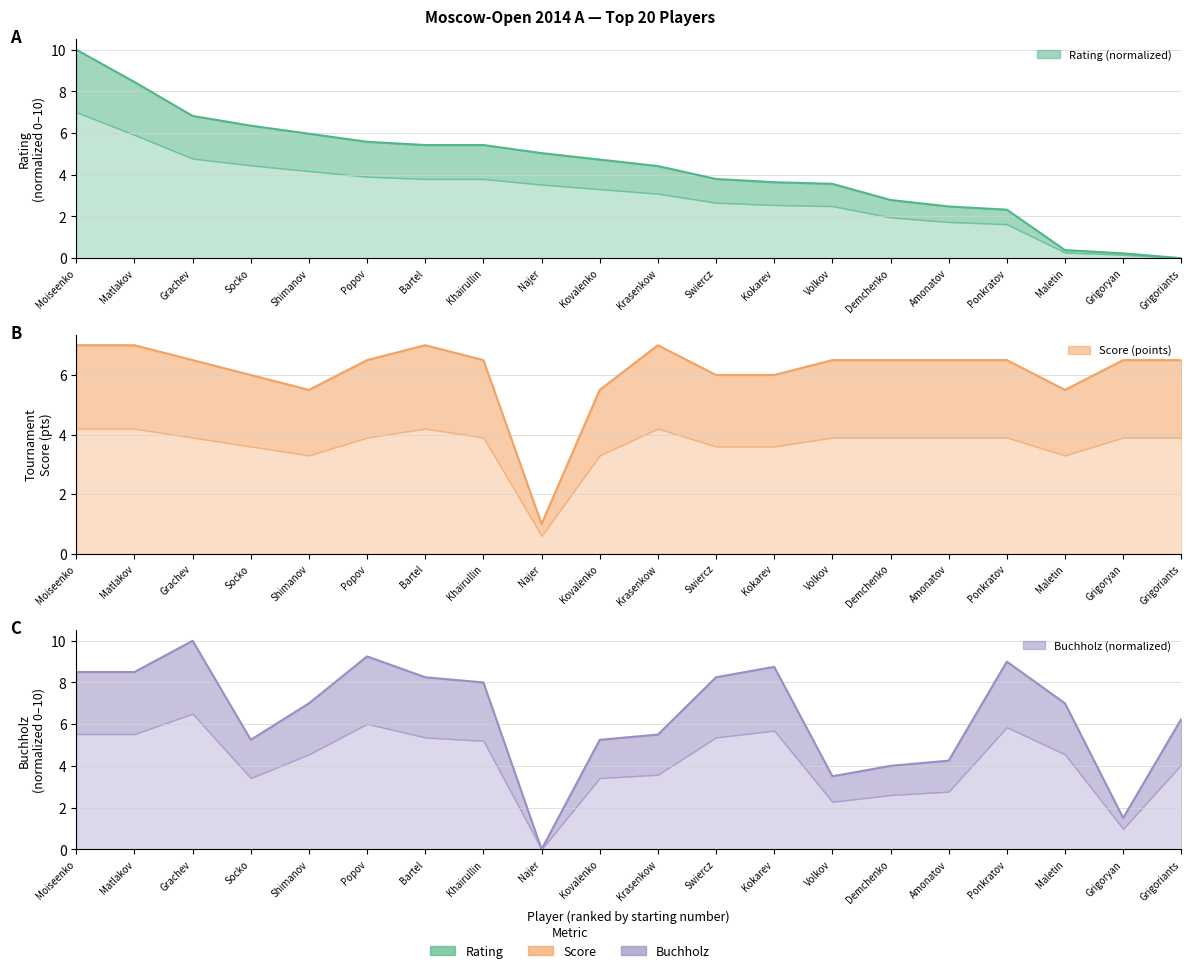

Where do Buchholz and Score first cross each other?

Grachev and Socko